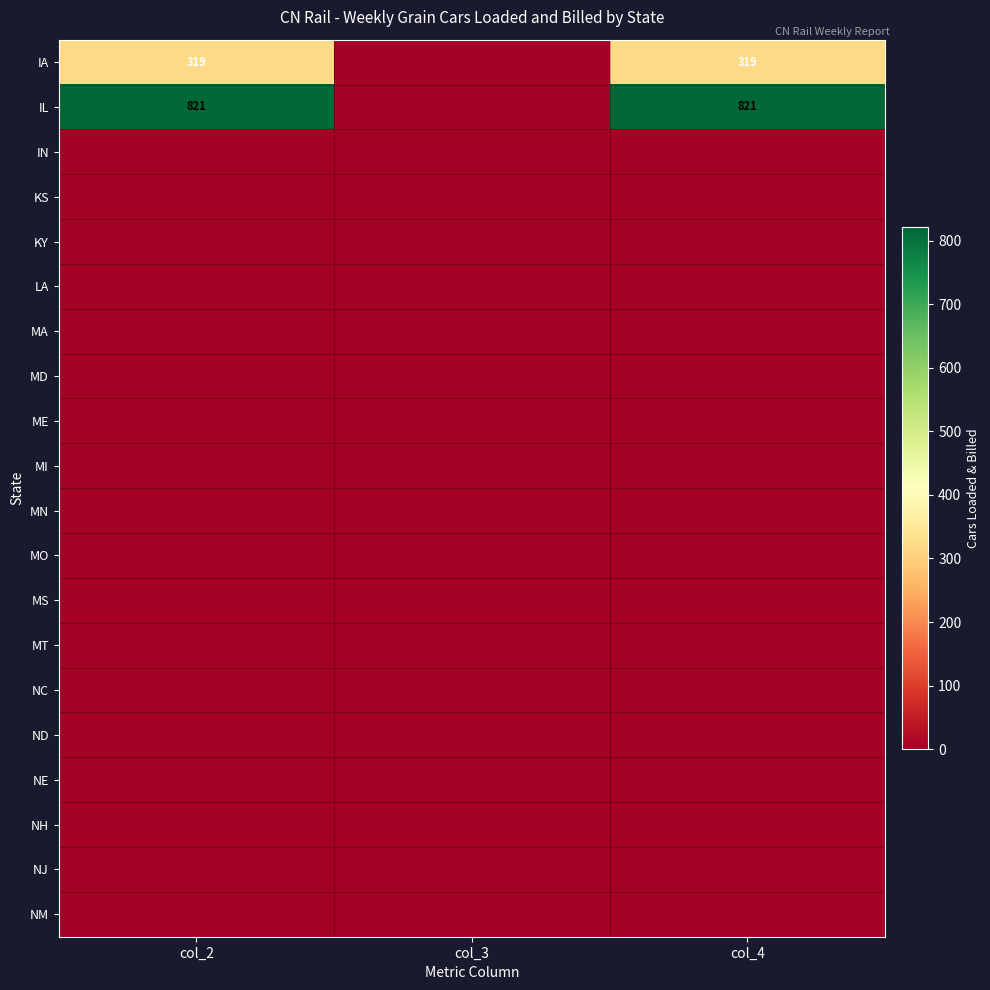

The value of NJ at col_3 is 0. True or false?

True